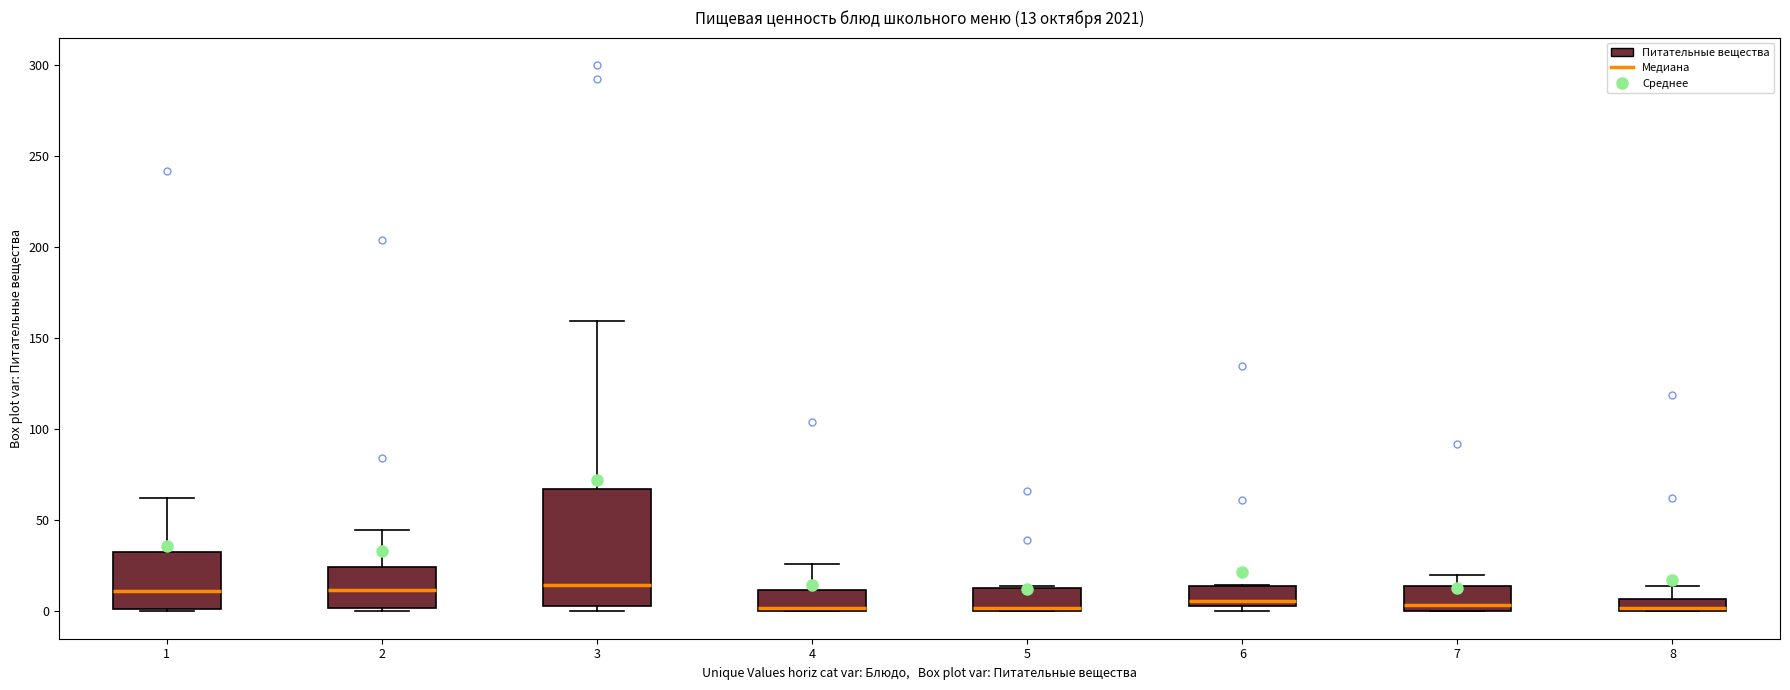

Comparing the boxes themselves (not the whiskers), which one is the tallest?

3